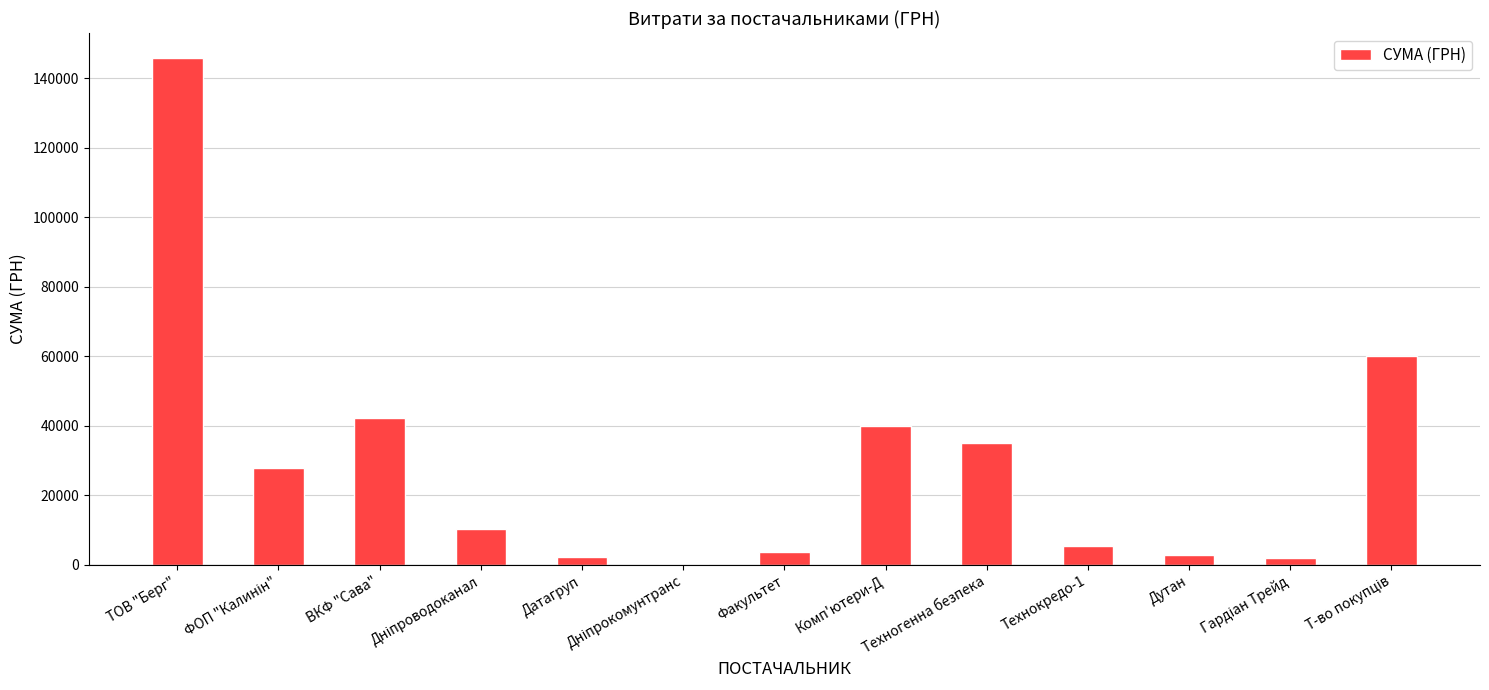

What is the greatest value displayed?

145693.0